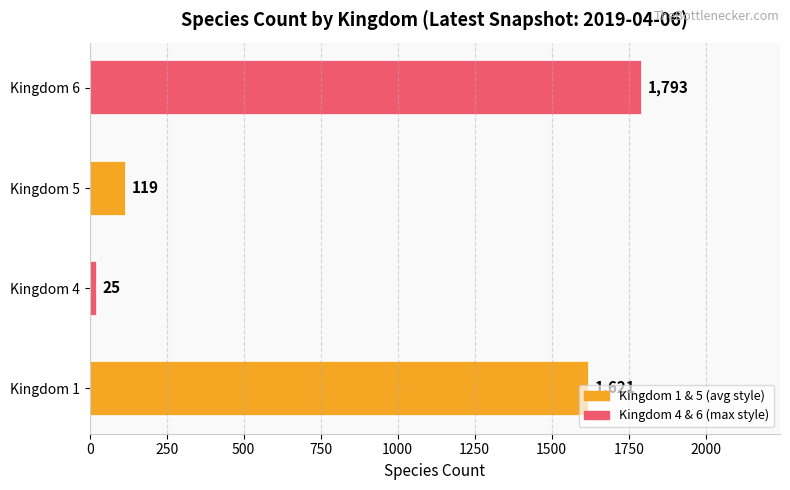

At which category does the chart reach its minimum across all series?

Kingdom 4